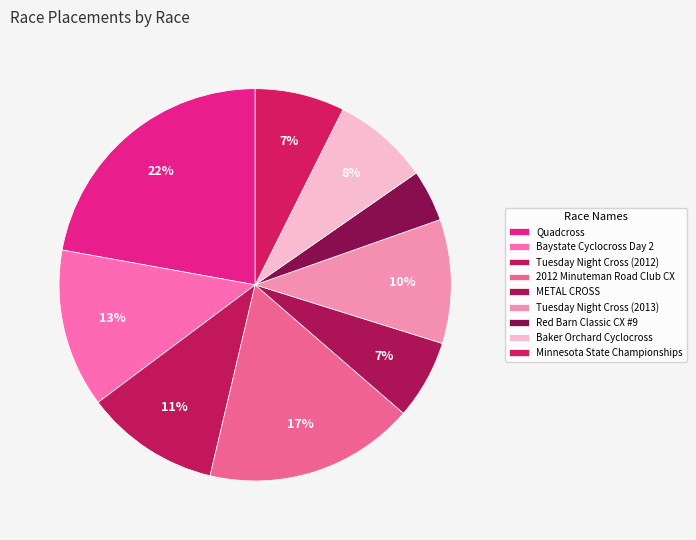

How many slices are in this pie chart?

9